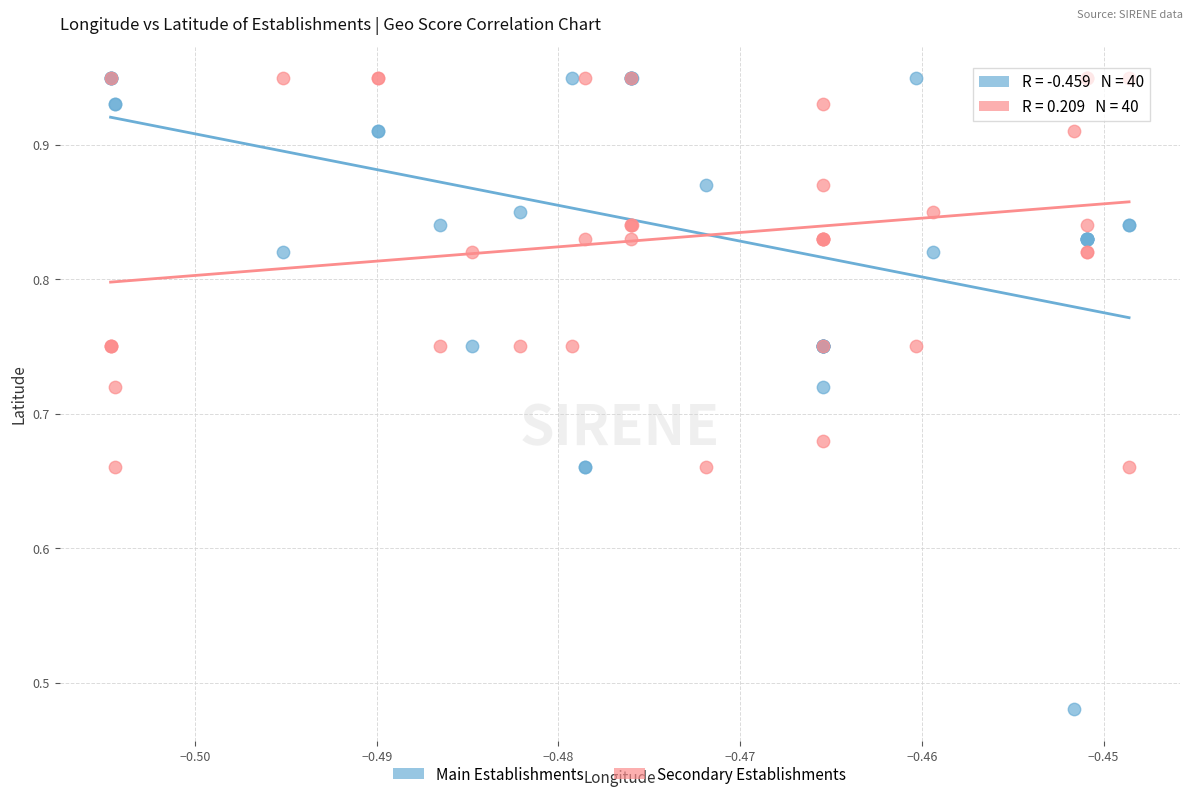

Which series contains the lowest Y value?

Main Establishments